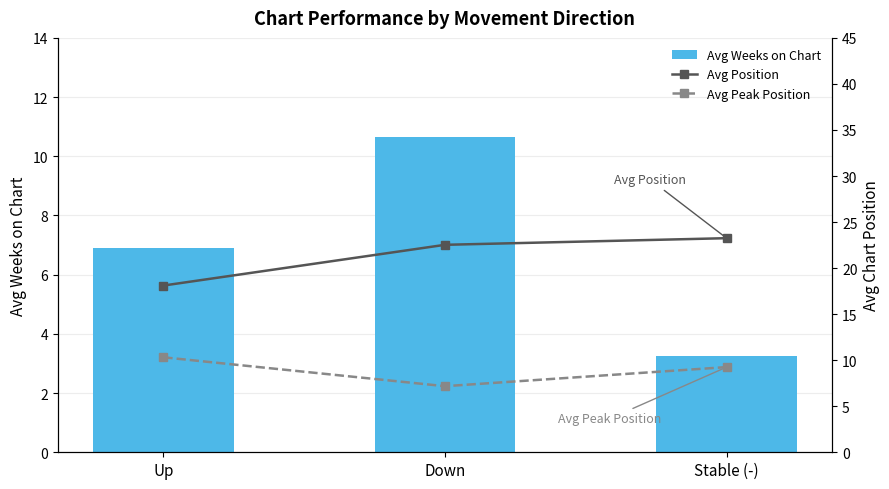

Which has a higher value, Down or Up?

Down